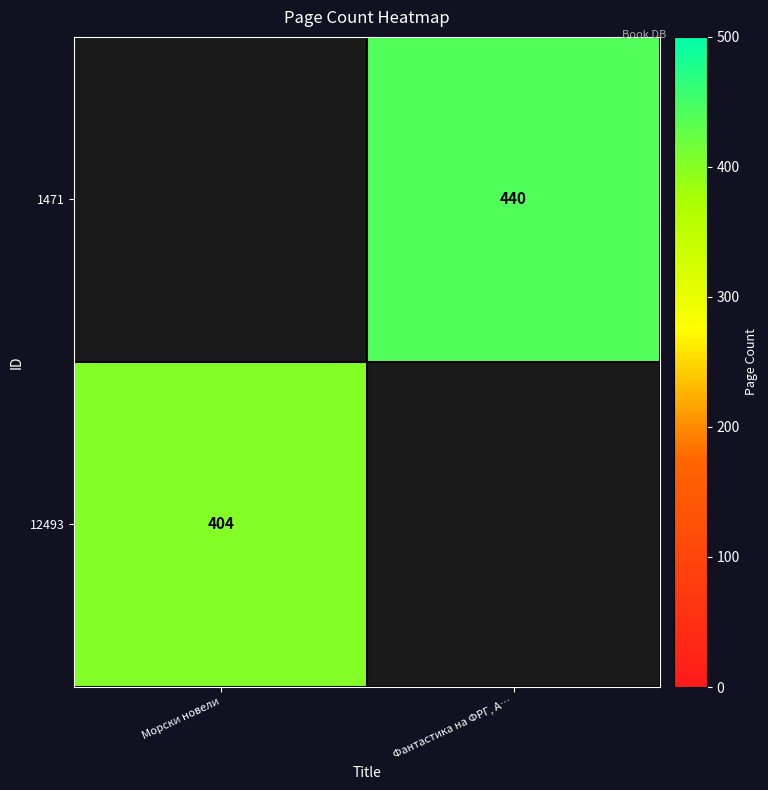

Is it true that 1471 equals 130 at Фантастика на ФРГ, А…?

False